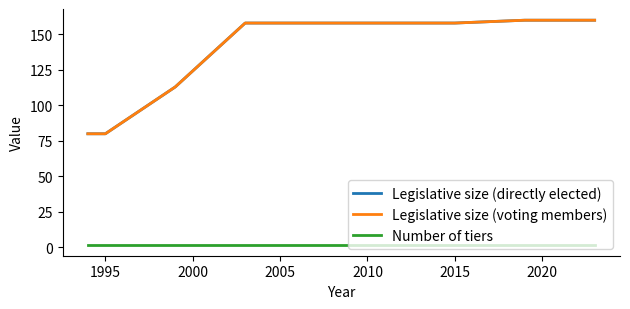

Does the chart display data point markers on the line(s)?

No